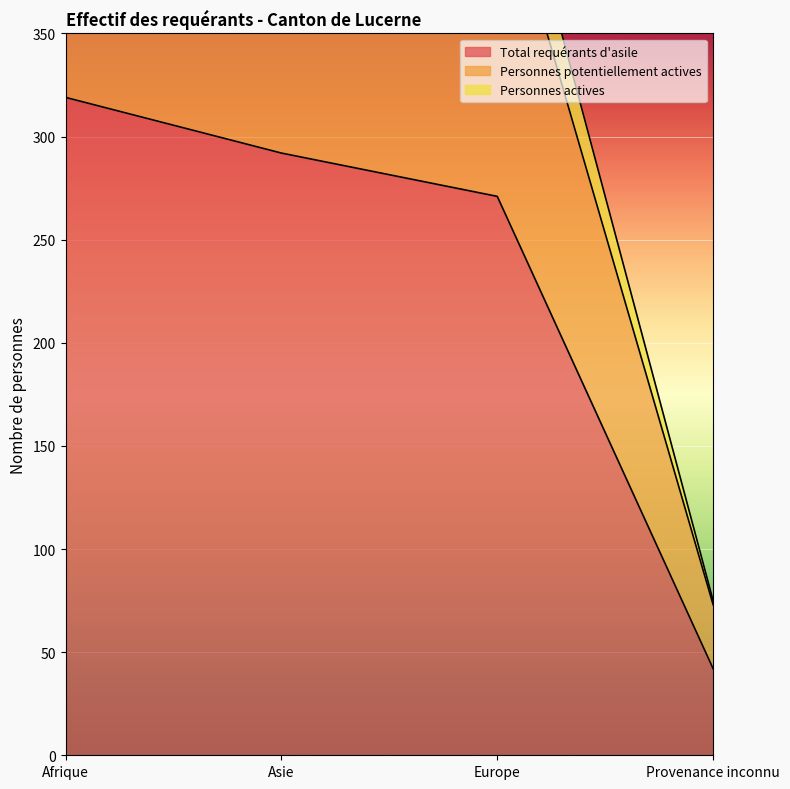

What is the label of the 4th point from the right?

Afrique